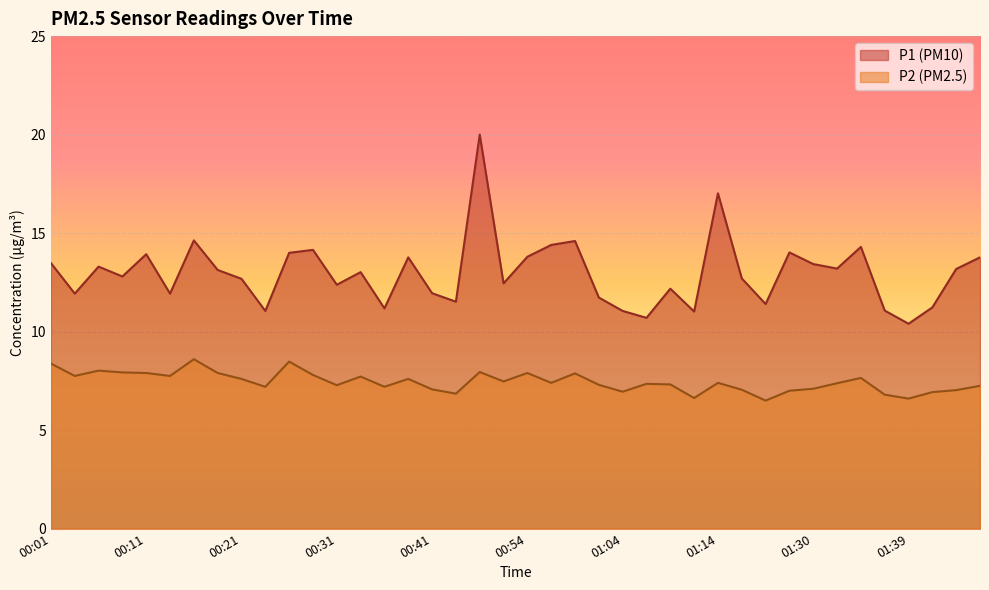

What is the minimum value for P2?

6.5